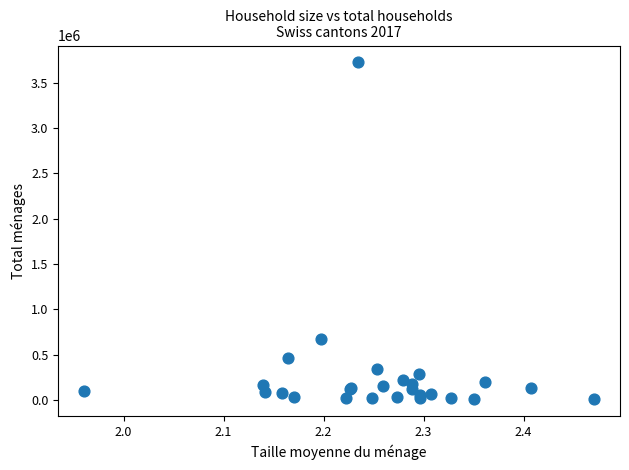

What Y value in the scatter plot is closest to 1864739?

671443